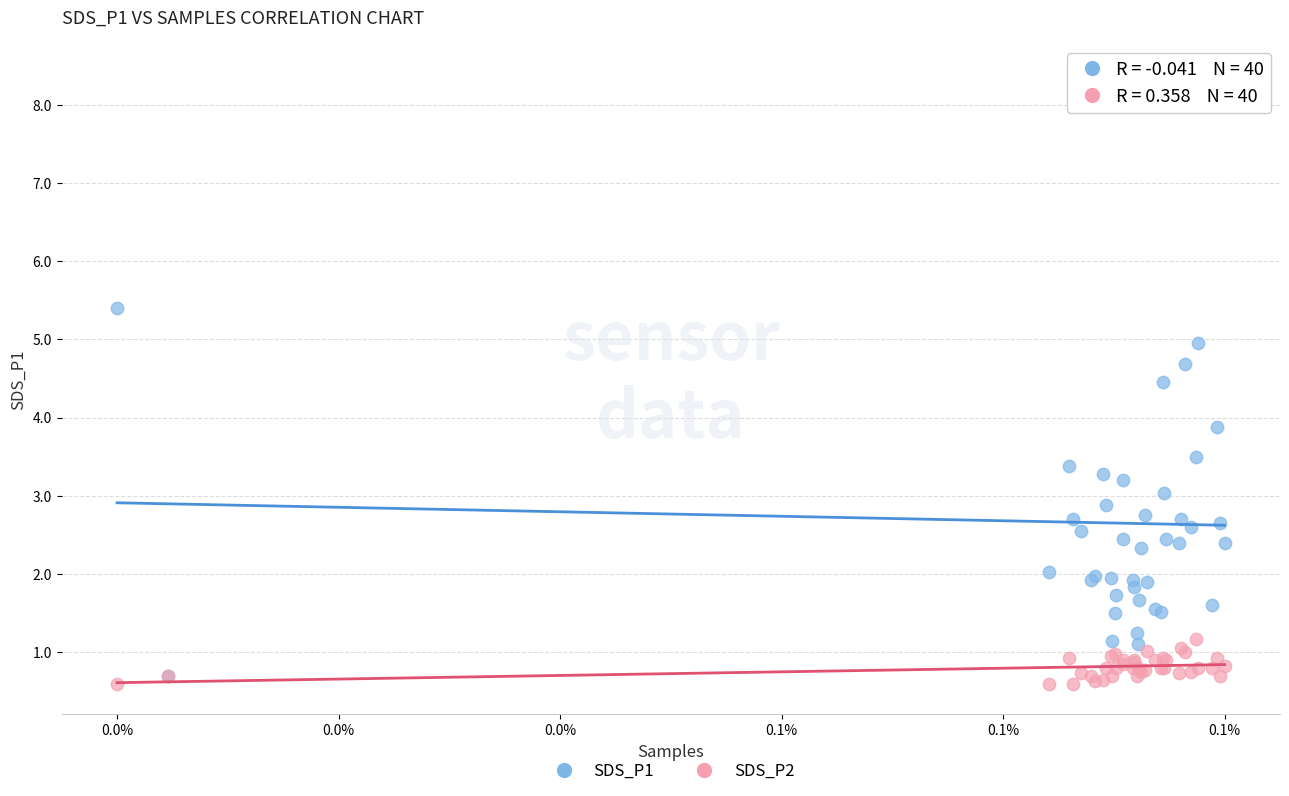

Which series has the largest Y range (max minus min)?

SDS_P1